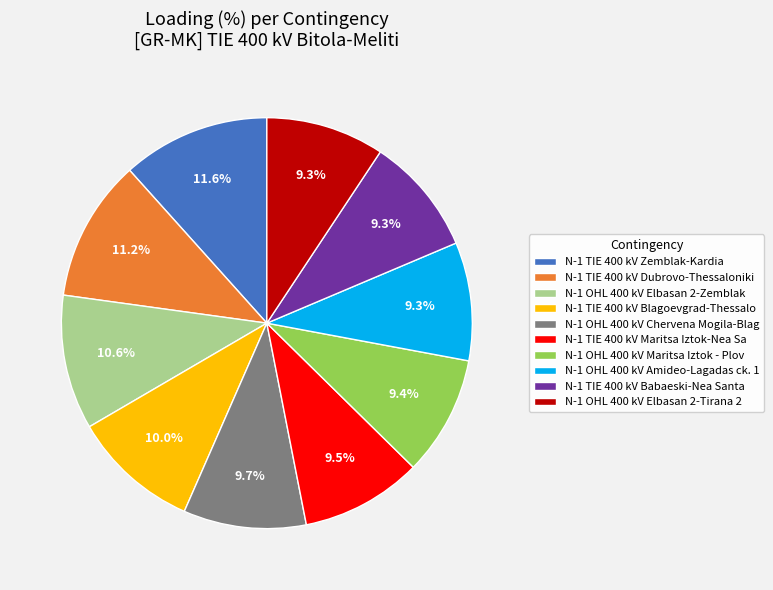

What is the ratio of the value at N-1 TIE 400 kV Babaeski-Nea Santa to the value at N-1 OHL 400 kV Elbasan 2-Tirana 2?

1.0